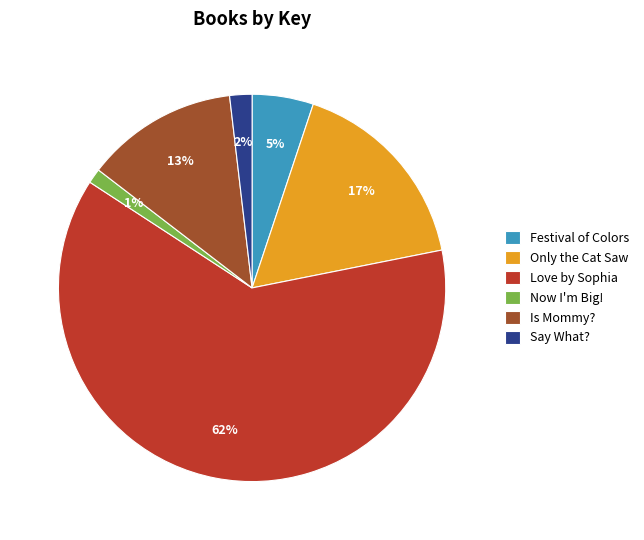

Between Only the Cat Saw and Now I'm Big!, which is larger?

Only the Cat Saw